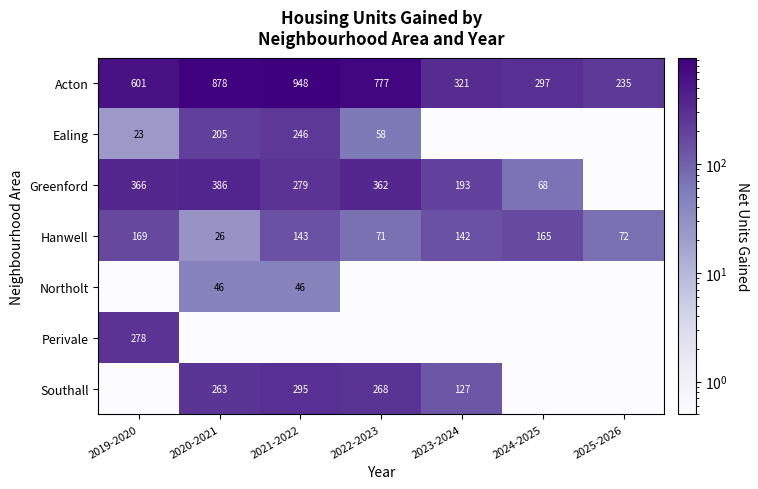

What is the difference between the Acton values at 2024-2025 and 2021-2022?

651.0